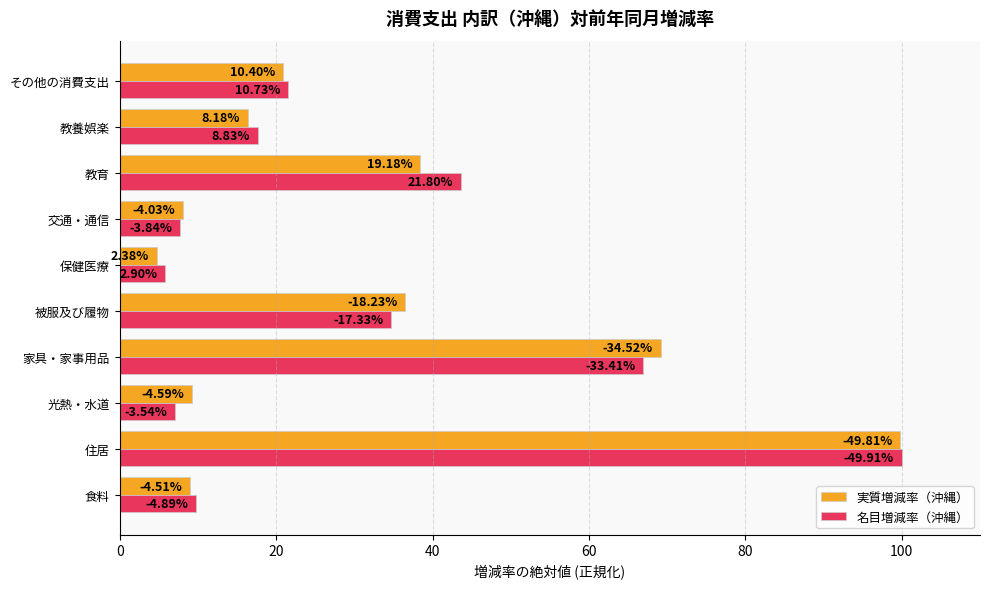

What are all the series names shown in the legend?

実質増減率（沖縄）, 名目増減率（沖縄）